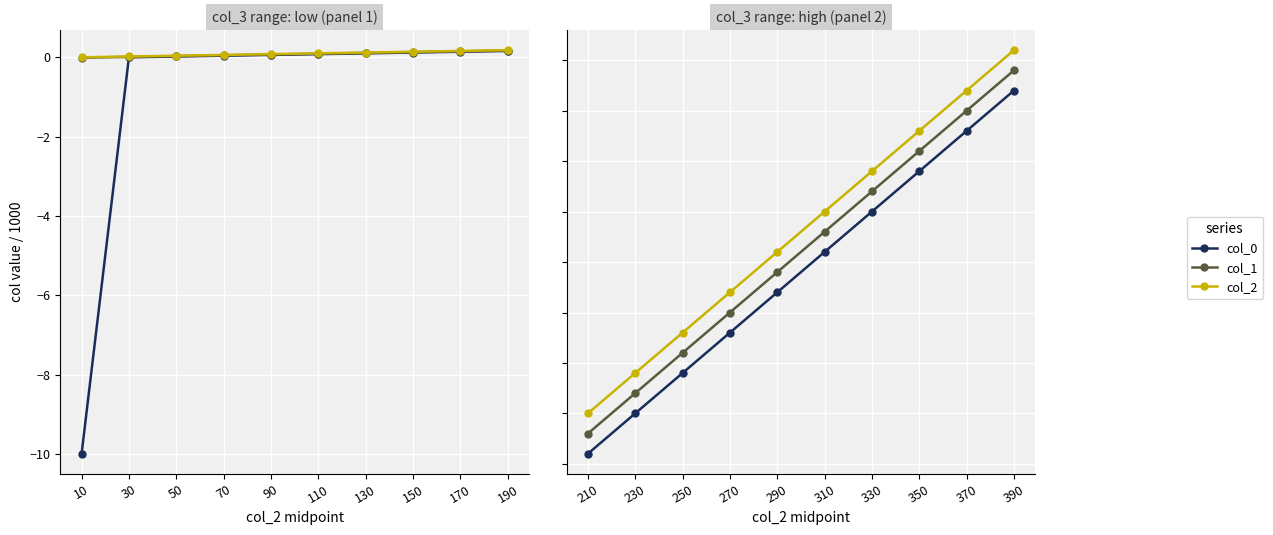

How many lines are shown in the chart?

3